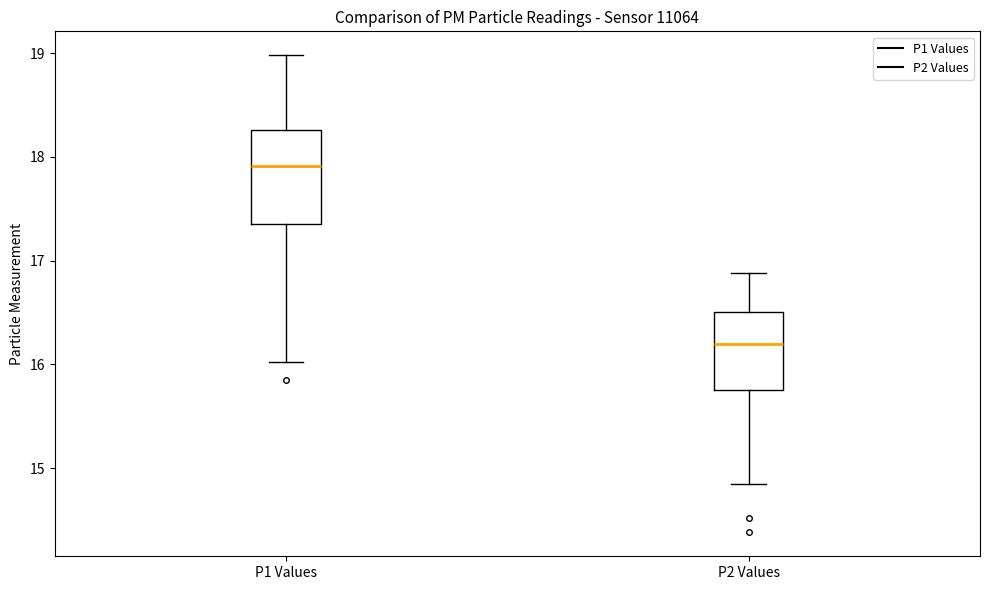

Which box is the tallest, from its lower edge to its upper edge?

P1 Values